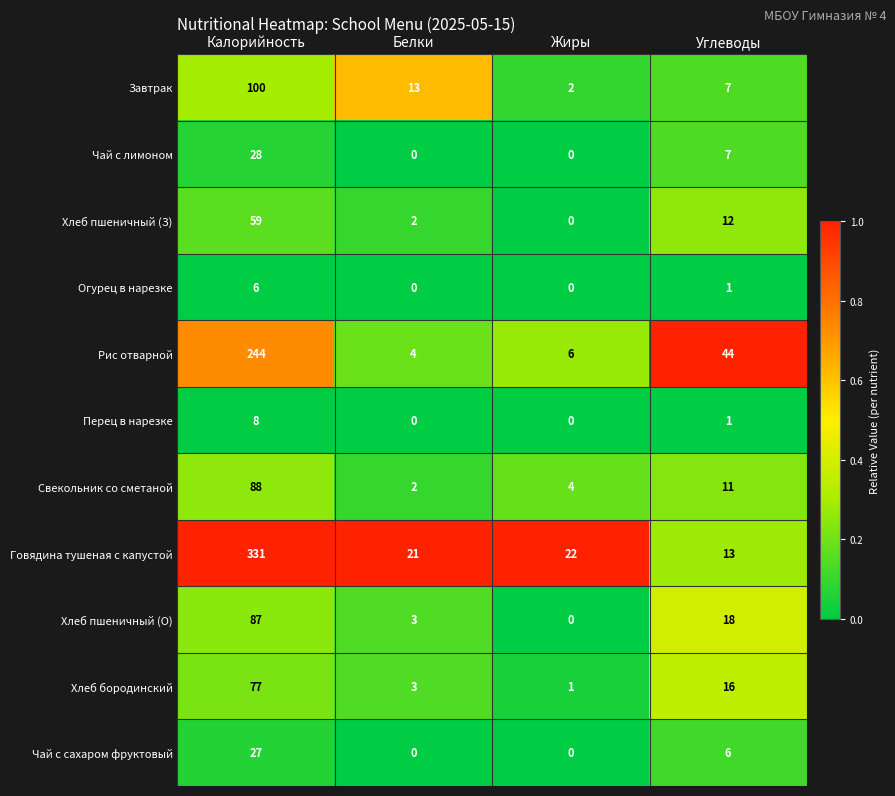

List the series in order of their peak value, highest first.

Говядина тушеная с капустой, Рис отварной, Завтрак, Свекольник со сметаной, Хлеб пшеничный (О), Хлеб бородинский, Хлеб пшеничный (З), Чай с лимоном, Чай с сахаром фруктовый, Перец в нарезке, Огурец в нарезке